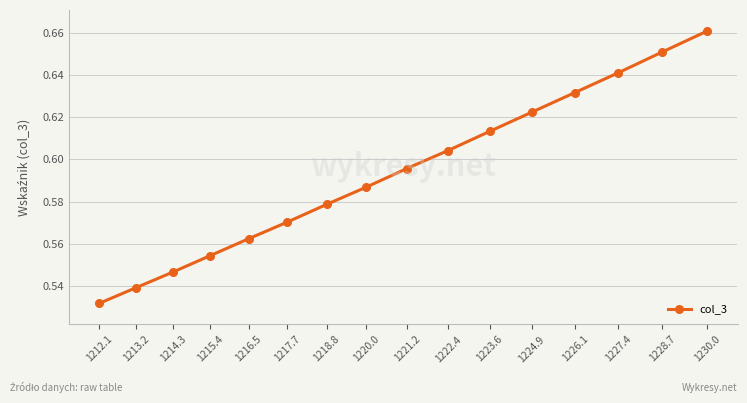

Which label corresponds to the largest value in the chart?

1230.0